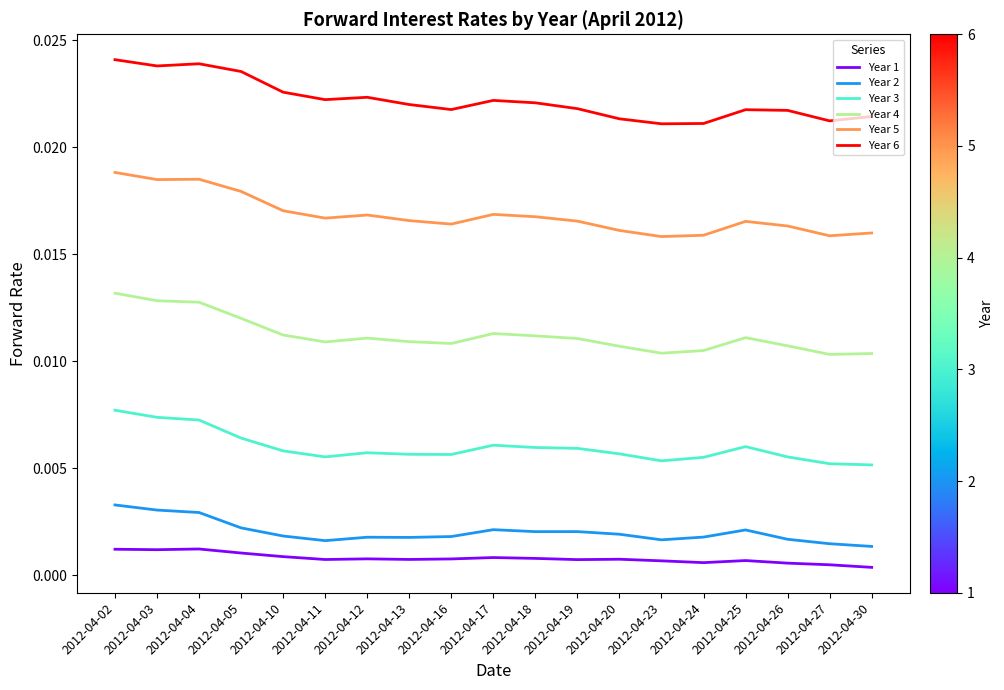

True or false: Year 4 and Year 1 cross at least once.

False